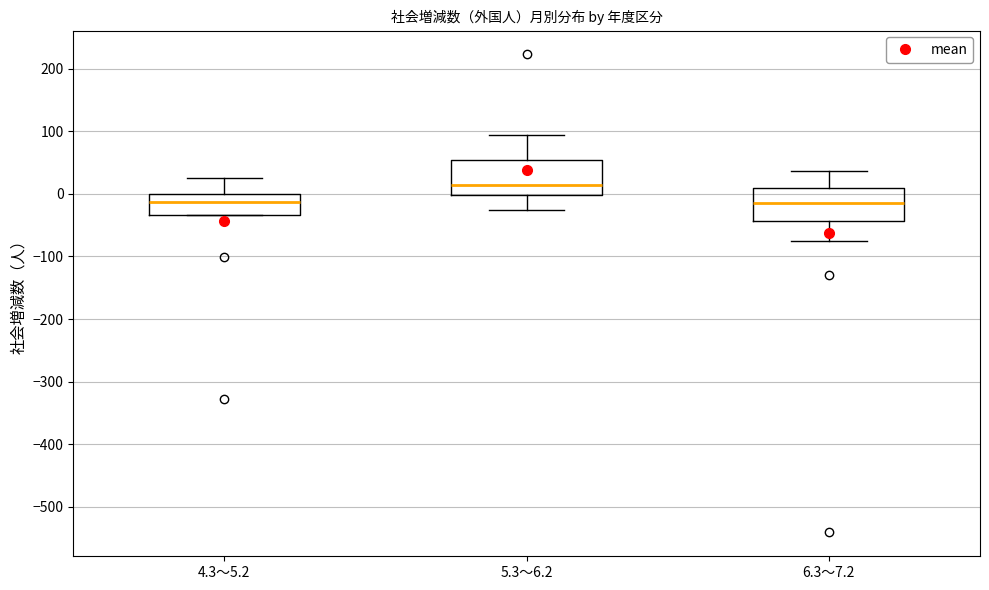

Reading left to right, read every box against the y-axis: the position of its median line, the range the box covers, and the ends of its whiskers. The values are not printed on the chart, so give them approximately, as read against the axis.

4.3～5.2: median -10, box -30 to 0, whiskers -30 to 30
5.3～6.2: median 20, box 0 to 50, whiskers -30 to 100
6.3～7.2: median -10, box -40 to 10, whiskers -70 to 40